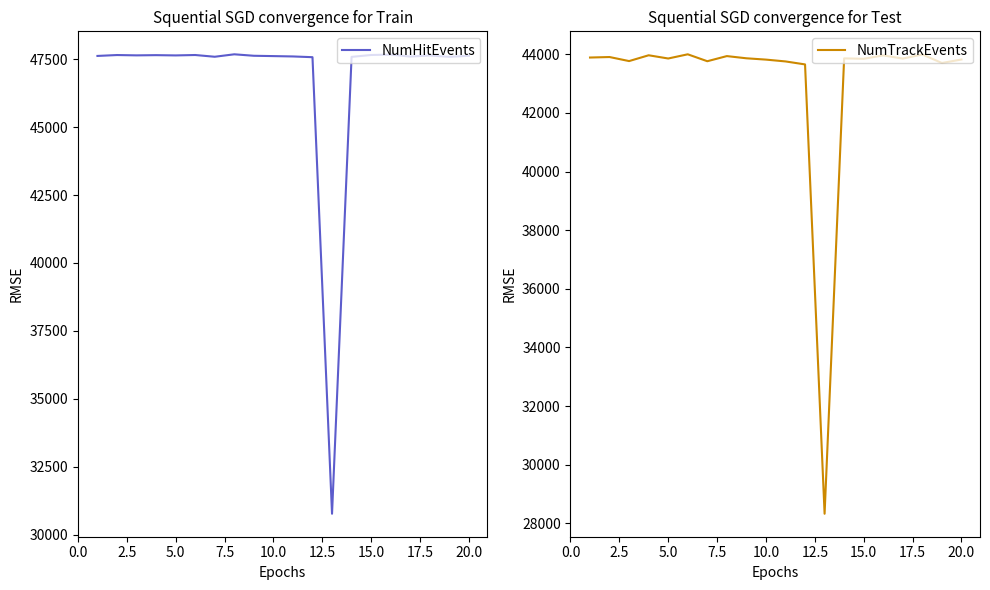

What is the highest value of the NumTrackEvents series?

44000